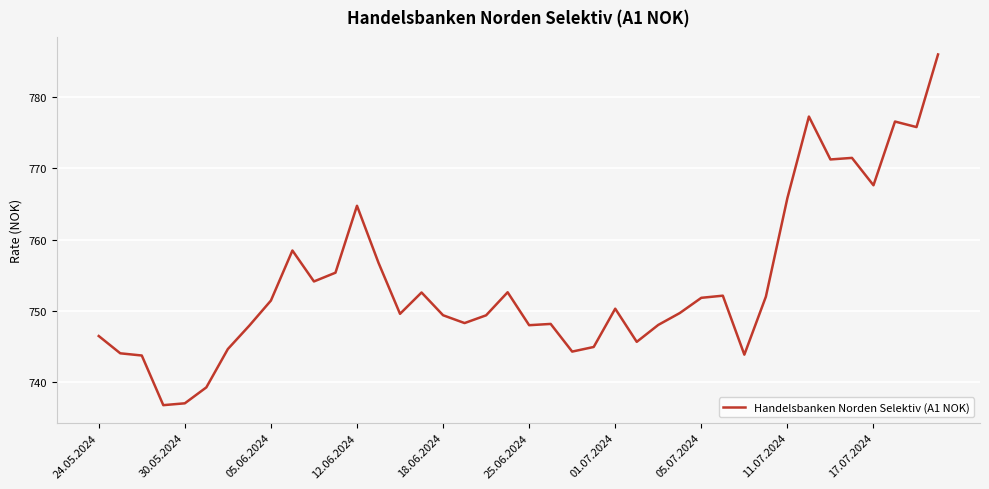

What is the greatest value displayed?

786.0